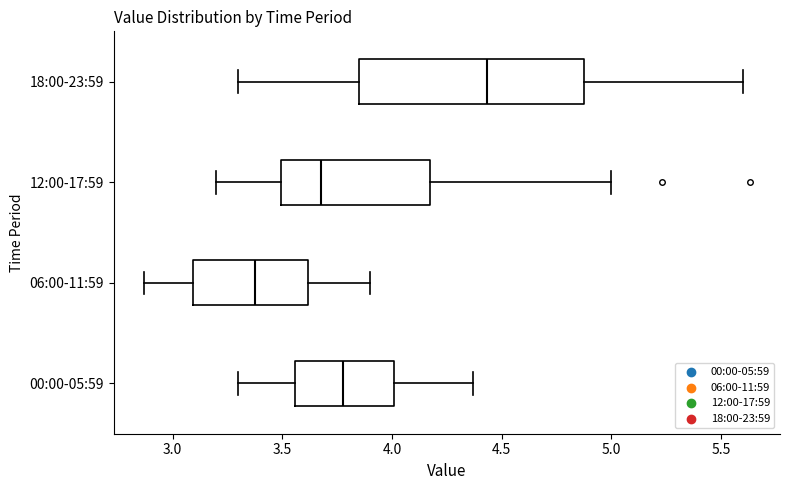

Where is the left edge of the box for 06:00-11:59 on the x-axis? The values are not printed on the chart, so give them approximately, as read against the axis.

3.10